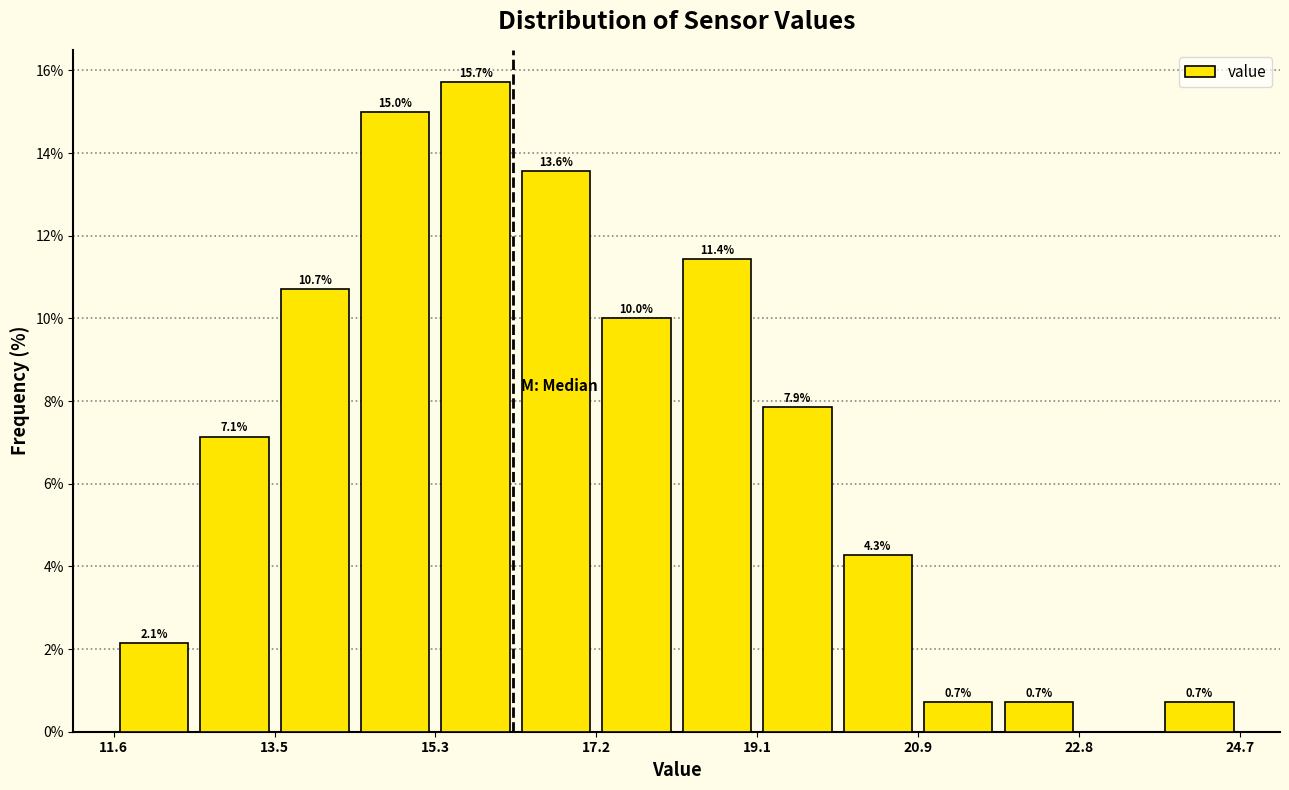

Which range on the x-axis has the tallest bar?

15.4 to 16.2